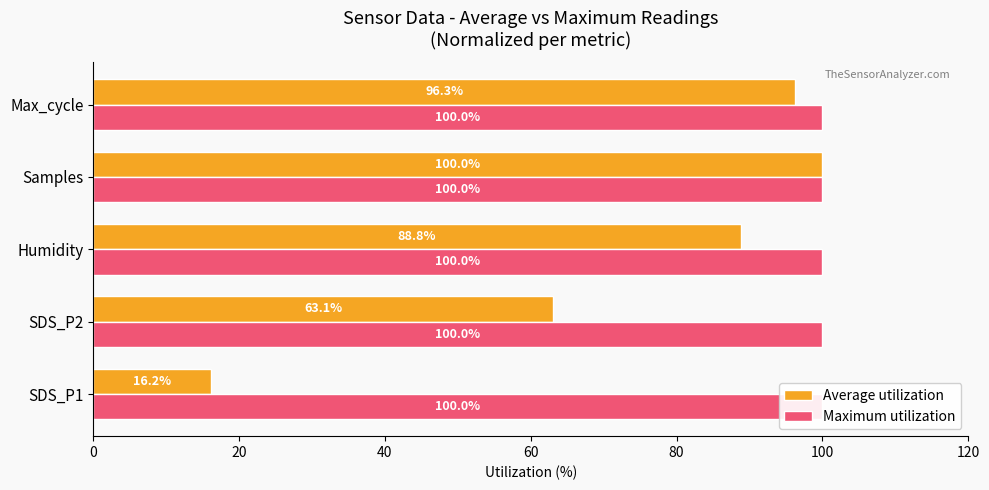

Reading left to right, extract all data points from this chart.

Average utilization: 16.2	63.1	88.8	100.0	96.3
Maximum utilization: 0.3	0.3	0.3	0.3	0.3